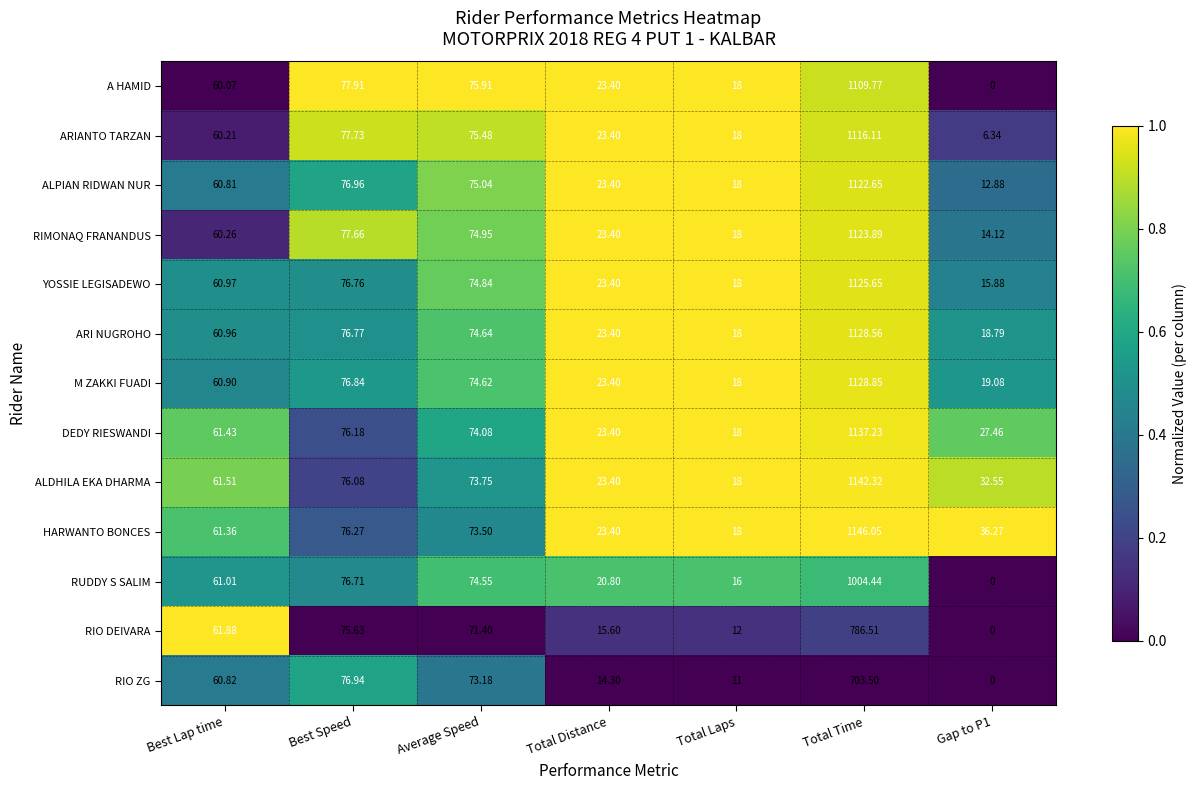

Is the value of HARWANTO BONCES at Total Laps greater than the value of M ZAKKI FUADI at Best Speed?

No